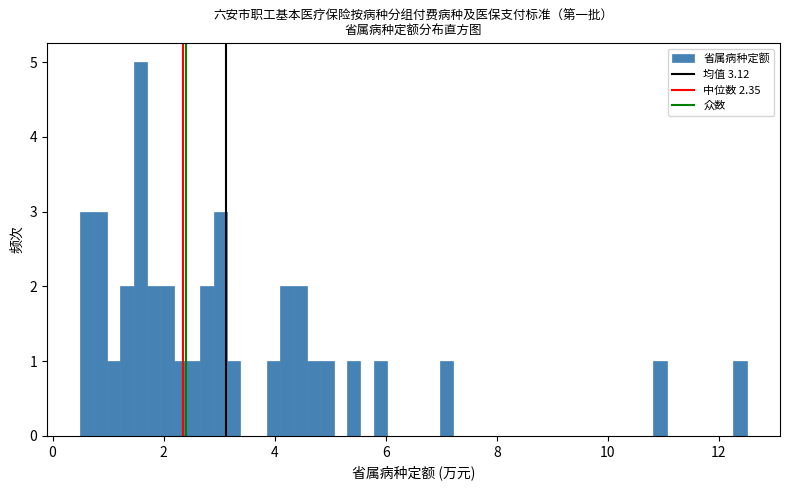

Around what value on the x-axis is the tallest bar? Give the approximate position of its centre, as read against the axis.

1.6